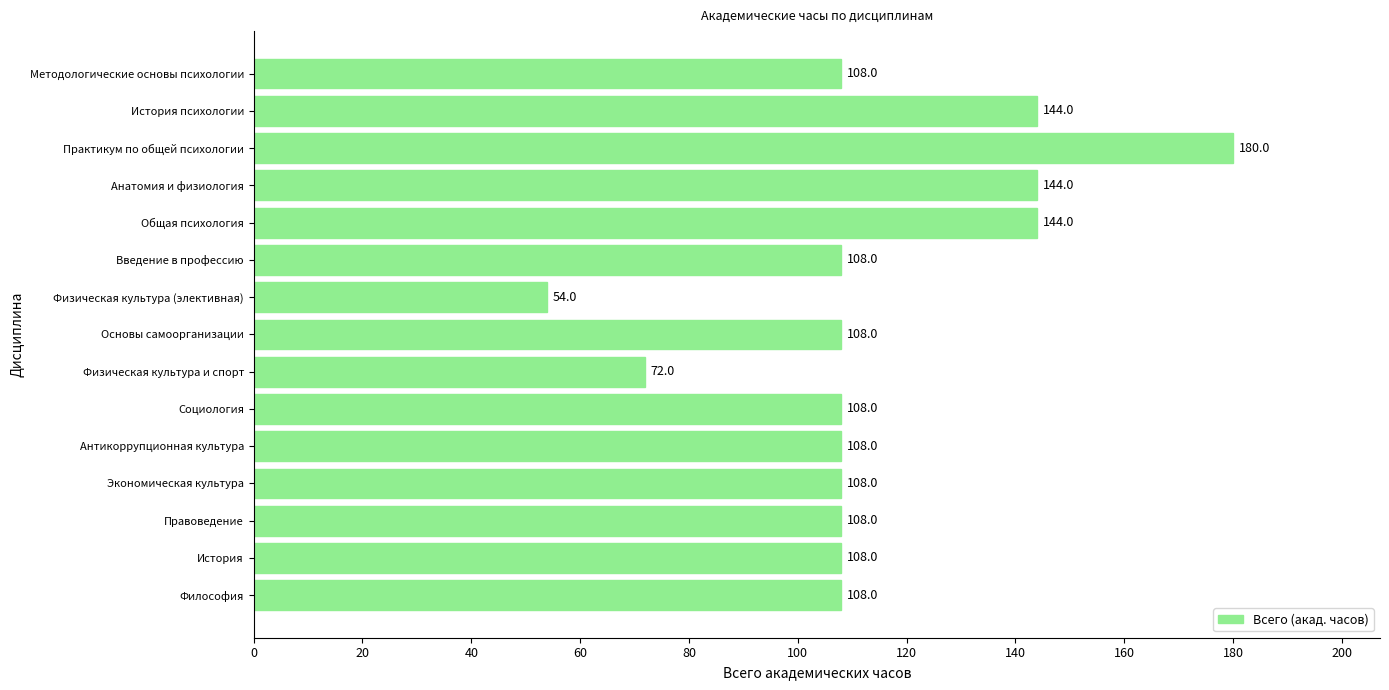

Count the number of data series in this chart.

1